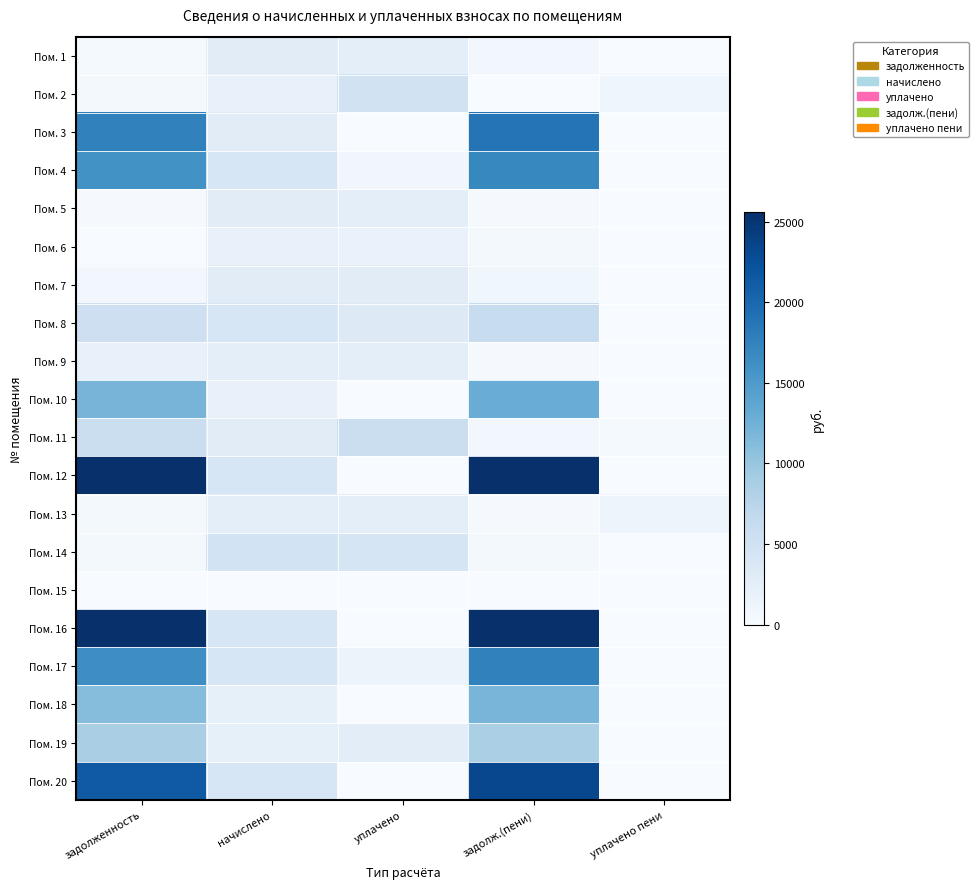

Reading right to left, what are all the values shown in this chart?

Пом. 1: уплачено пени=0.0	задолж.(пени)=631.8	уплачено=2527.2	начислено=2843.1	задолженность=315.9
Пом. 2: уплачено пени=1070.2	задолж.(пени)=2.3	уплачено=4947.6	начислено=1937.5	задолженность=588.4
Пом. 3: уплачено пени=0.0	задолж.(пени)=18839.6	уплачено=0.0	начислено=2806.3	задолженность=17561.3
Пом. 4: уплачено пени=0.0	задолж.(пени)=16936.0	уплачено=897.5	начислено=4037.8	задолженность=15924.2
Пом. 5: уплачено пени=0.0	задолж.(пени)=292.5	уплачено=2560.0	начислено=2874.7	задолженность=294.3
Пом. 6: уплачено пени=0.0	задолж.(пени)=430.7	уплачено=1722.2	начислено=1937.5	задолженность=0.1
Пом. 7: уплачено пени=7.3	задолж.(пени)=959.7	уплачено=2874.7	начислено=2874.7	задолженность=637.6
Пом. 8: уплачено пени=0.0	задолж.(пени)=6193.8	уплачено=3200.7	начислено=4069.9	задолженность=5444.9
Пом. 9: уплачено пени=43.0	задолж.(пени)=279.6	уплачено=2516.7	начислено=2516.7	задолженность=1983.5
Пом. 10: уплачено пени=0.0	задолж.(пени)=12936.5	уплачено=0.0	начислено=1927.0	задолженность=12058.8
Пом. 11: уплачено пени=334.5	задолж.(пени)=674.1	уплачено=5738.9	начислено=2869.5	задолженность=5720.3
Пом. 12: уплачено пени=0.0	задолж.(пени)=27464.0	уплачено=0.0	начислено=4090.9	задолженность=25600.5
Пом. 13: уплачено пени=1285.8	задолж.(пени)=278.7	уплачено=2529.3	начислено=2527.2	задолженность=581.0
Пом. 14: уплачено пени=0.0	задолж.(пени)=531.8	уплачено=4254.2	начислено=4785.9	задолженность=531.8
Пом. 15: уплачено пени=0.0	задолж.(пени)=0.0	уплачено=0.0	начислено=0.0	задолженность=0.0
Пом. 16: уплачено пени=0.0	задолж.(пени)=27464.0	уплачено=0.0	начислено=4090.9	задолженность=25600.5
Пом. 17: уплачено пени=0.0	задолж.(пени)=17528.8	уплачено=1432.3	начислено=4085.6	задолженность=16318.9
Пом. 18: уплачено пени=0.0	задолж.(пени)=11939.4	уплачено=0.0	начислено=2164.0	задолженность=11004.3
Пом. 19: уплачено пени=0.0	задолж.(пени)=8591.4	уплачено=2678.0	начислено=2116.5	задолженность=8635.0
Пом. 20: уплачено пени=0.0	задолж.(пени)=23259.5	уплачено=0.0	начислено=4048.8	задолженность=21484.7